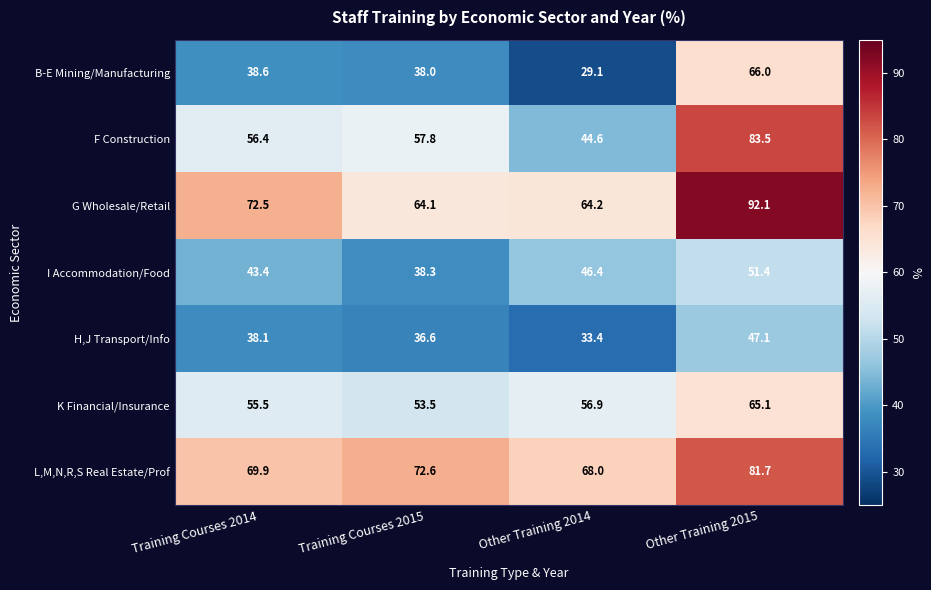

How many categories are shown in the chart?

4